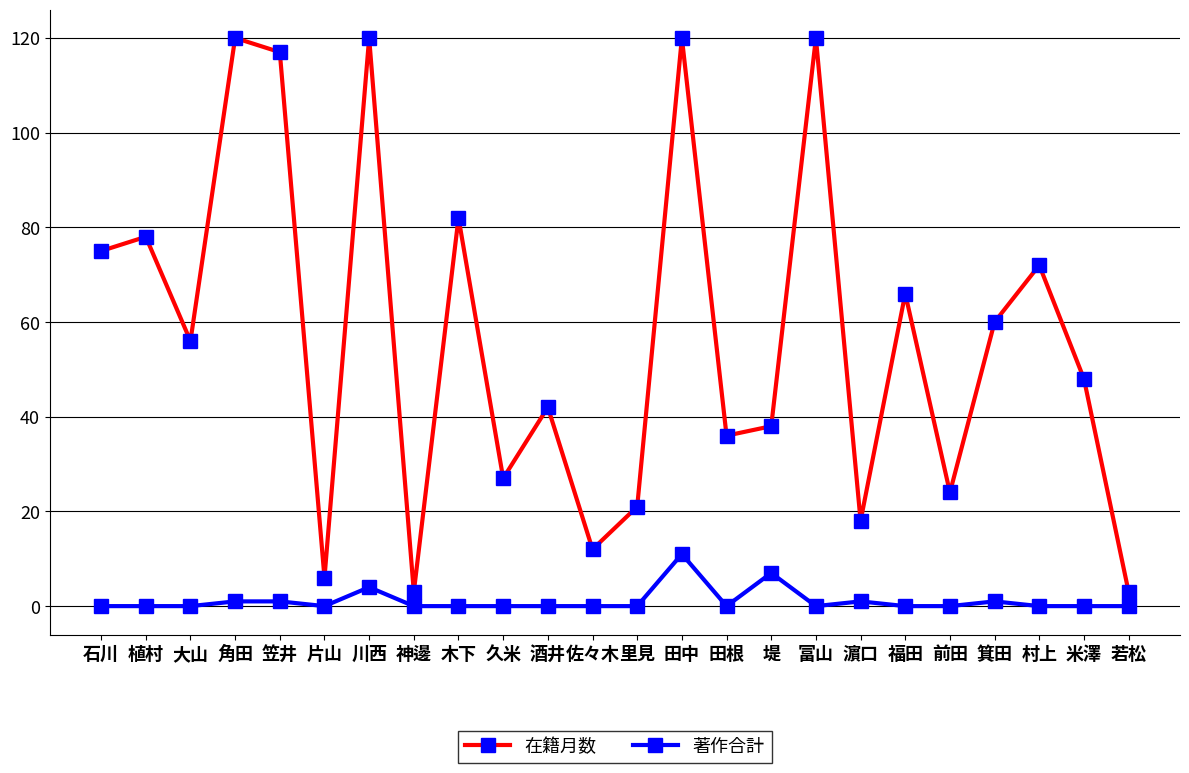

Which series has the widest spread of values?

在籍月数